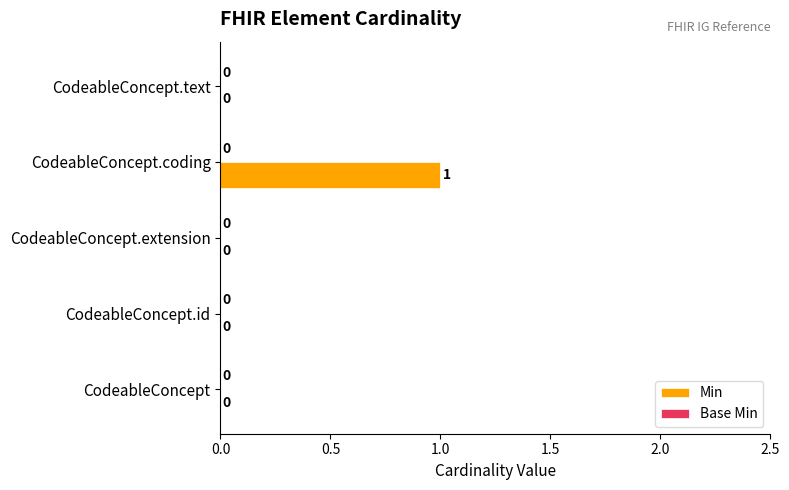

Between CodeableConcept.extension and CodeableConcept.coding, which is larger?

CodeableConcept.coding